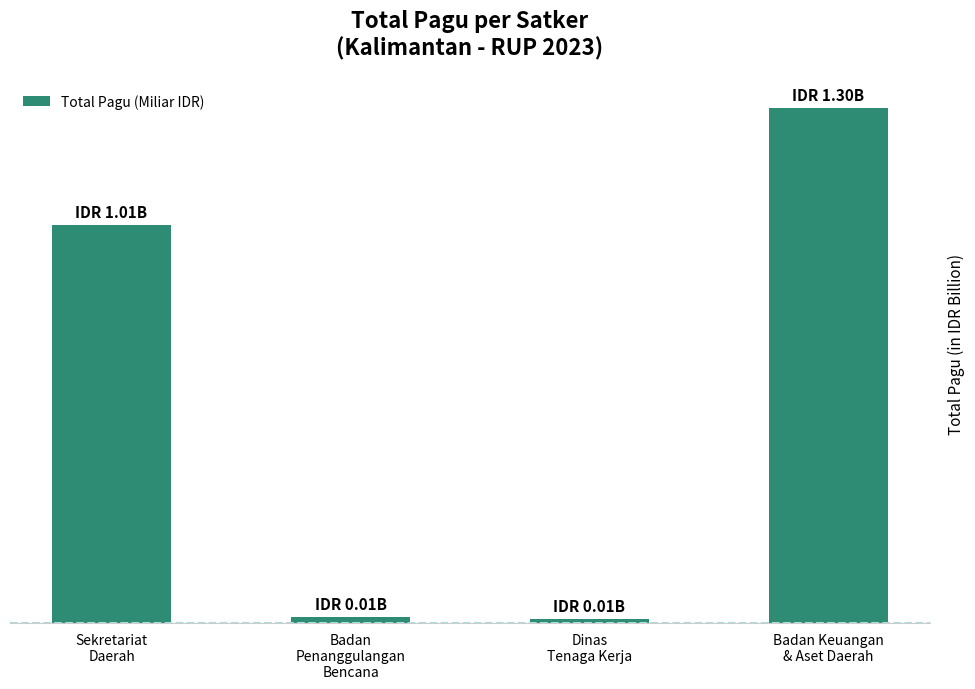

Are the bars horizontal?

No